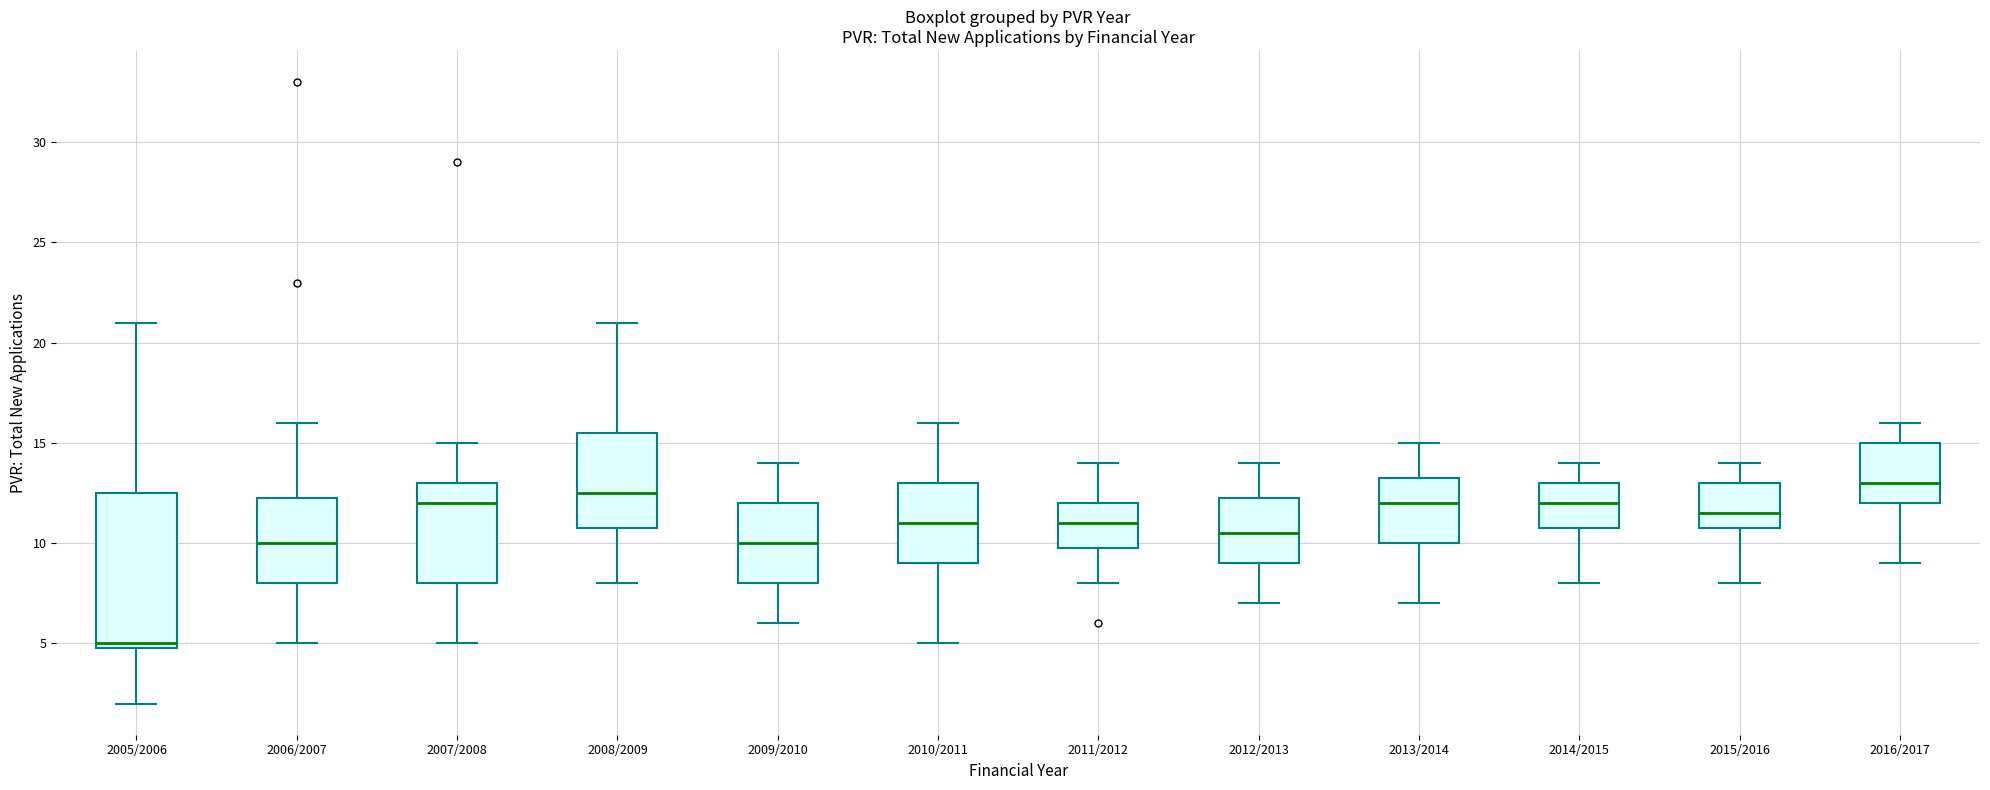

Which box's median line is the highest?

2016/2017